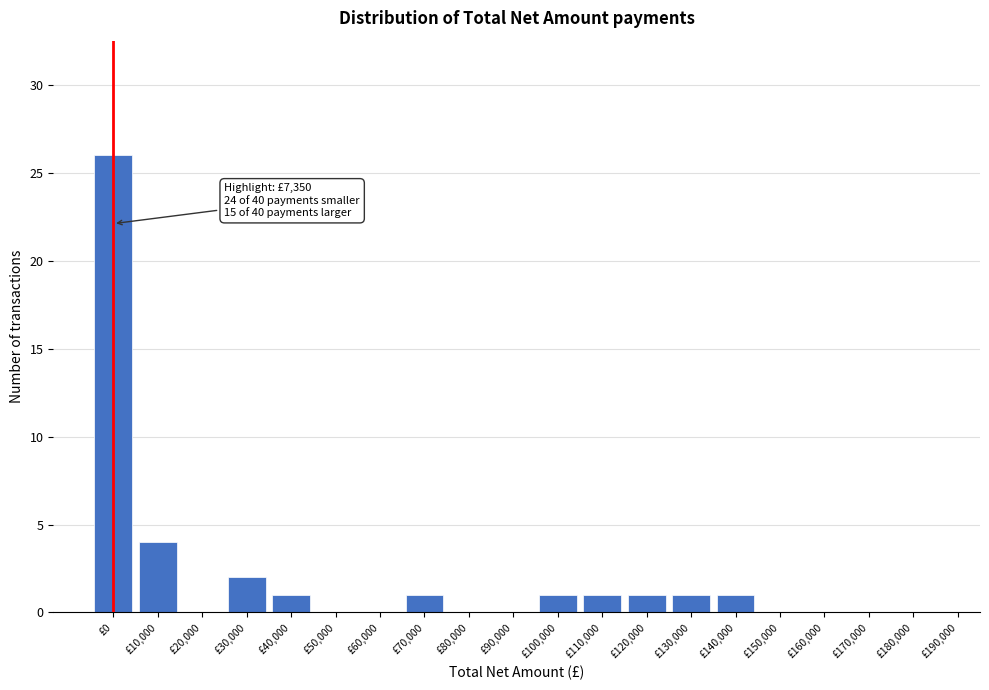

Reading left to right, what are all the values shown in this chart?

£0=26	£10,000=4	£20,000=0	£30,000=2	£40,000=1	£50,000=0	£60,000=0	£70,000=1	£80,000=0	£90,000=0	£100,000=1	£110,000=1	£120,000=1	£130,000=1	£140,000=1	£150,000=0	£160,000=0	£170,000=0	£180,000=0	£190,000=0